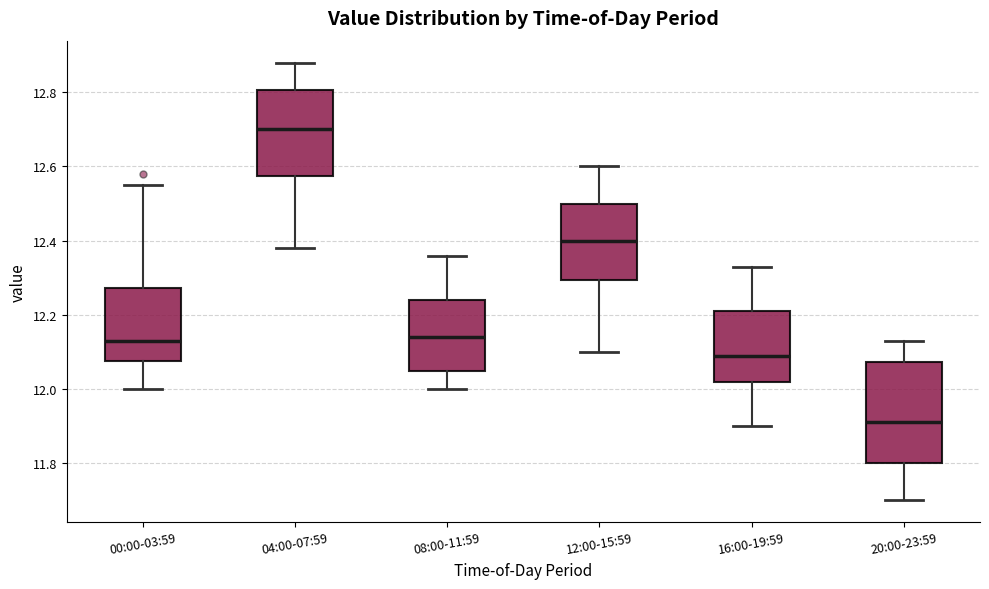

Where is the lower edge of the box for 12:00-15:59 on the y-axis? The values are not printed on the chart, so give them approximately, as read against the axis.

12.30